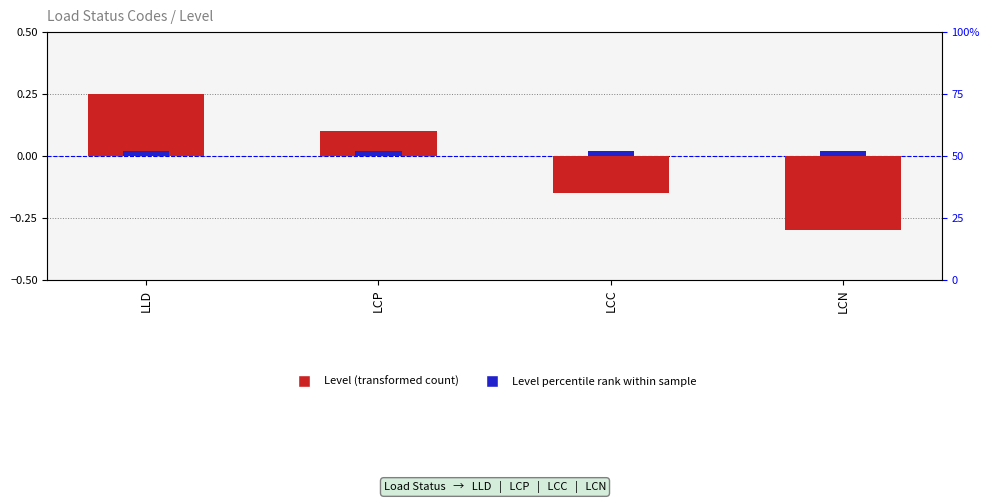

How many bars are there in total?

8